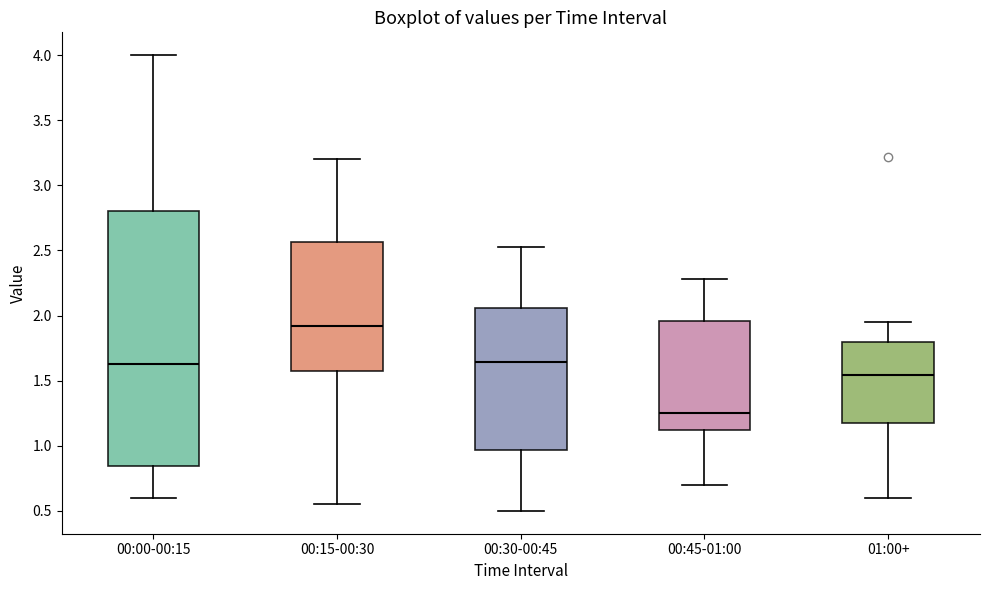

Where is the upper edge of the box for 00:00-00:15 on the y-axis? The values are not printed on the chart, so give them approximately, as read against the axis.

2.80